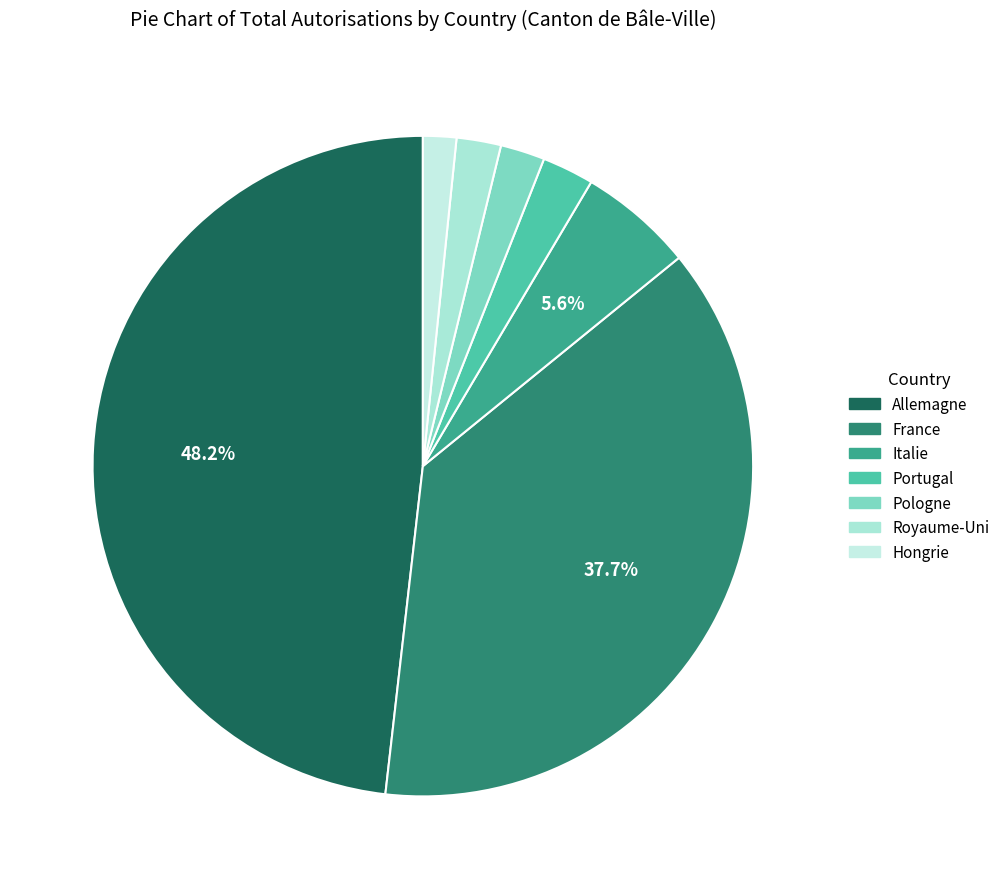

Is it true that Royaume-Uni is 2% of the pie?

True